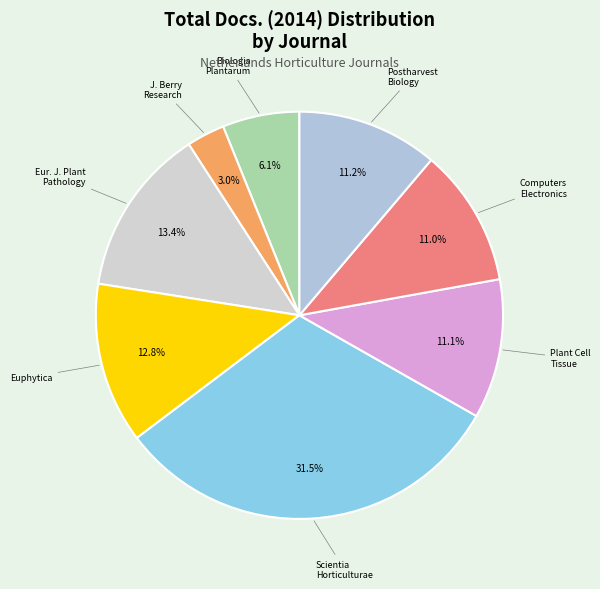

To the nearest percent, what is the difference between the largest and smallest slice percentages?

28%